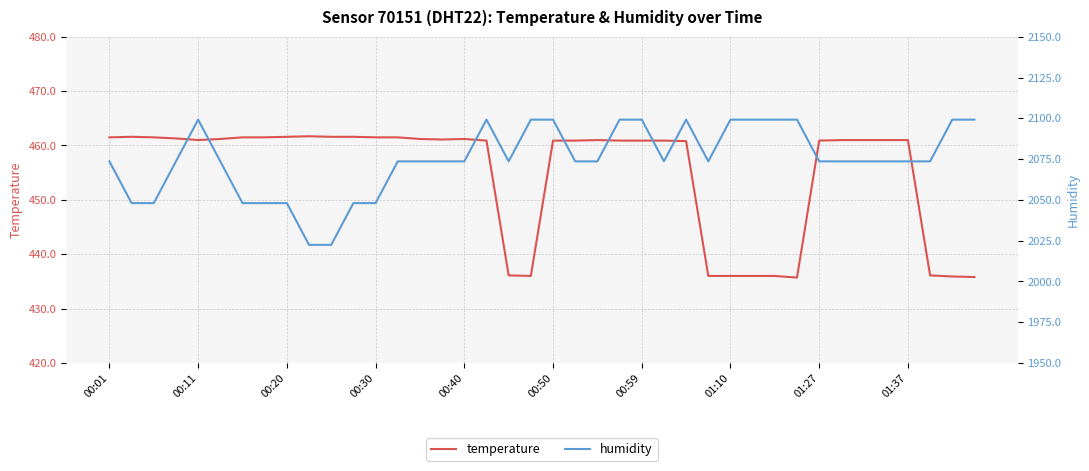

True or false: temperature has more than 1 points higher than both neighbors.

True